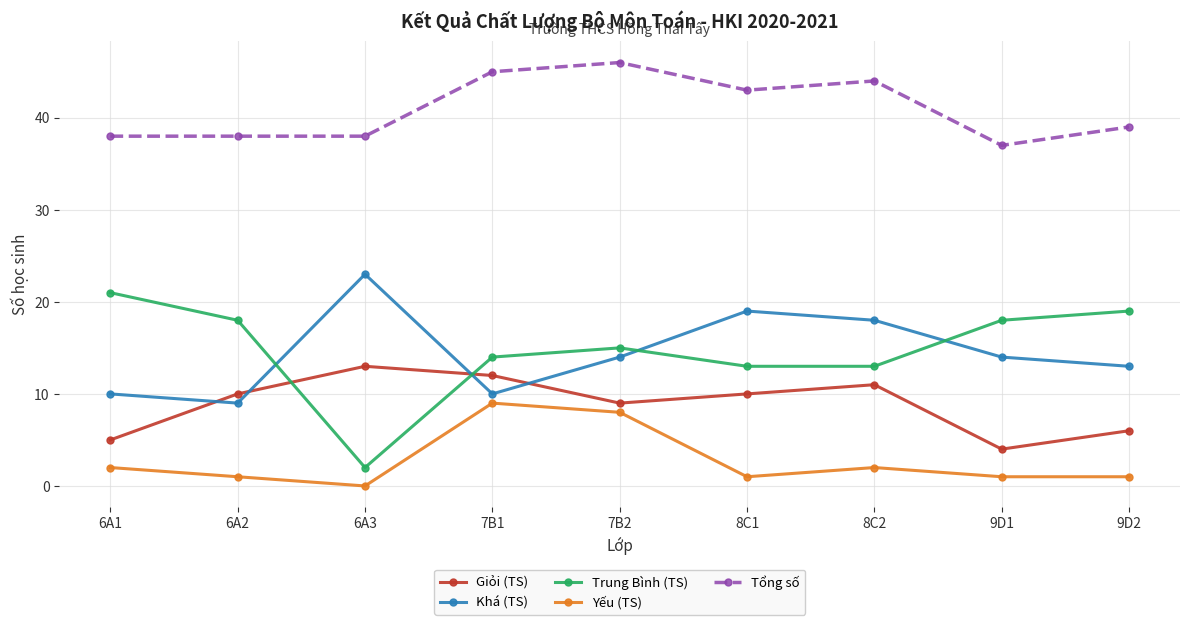

How many categories are shown in the chart?

9